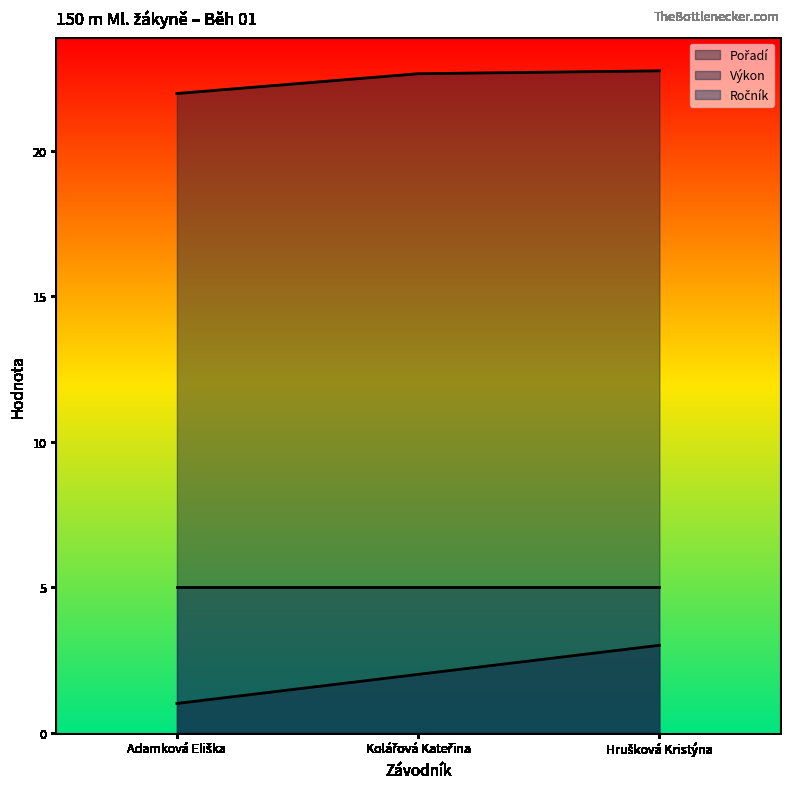

Which series changed the most between Adamková Eliška and Kolářová Kateřina?

Pořadí